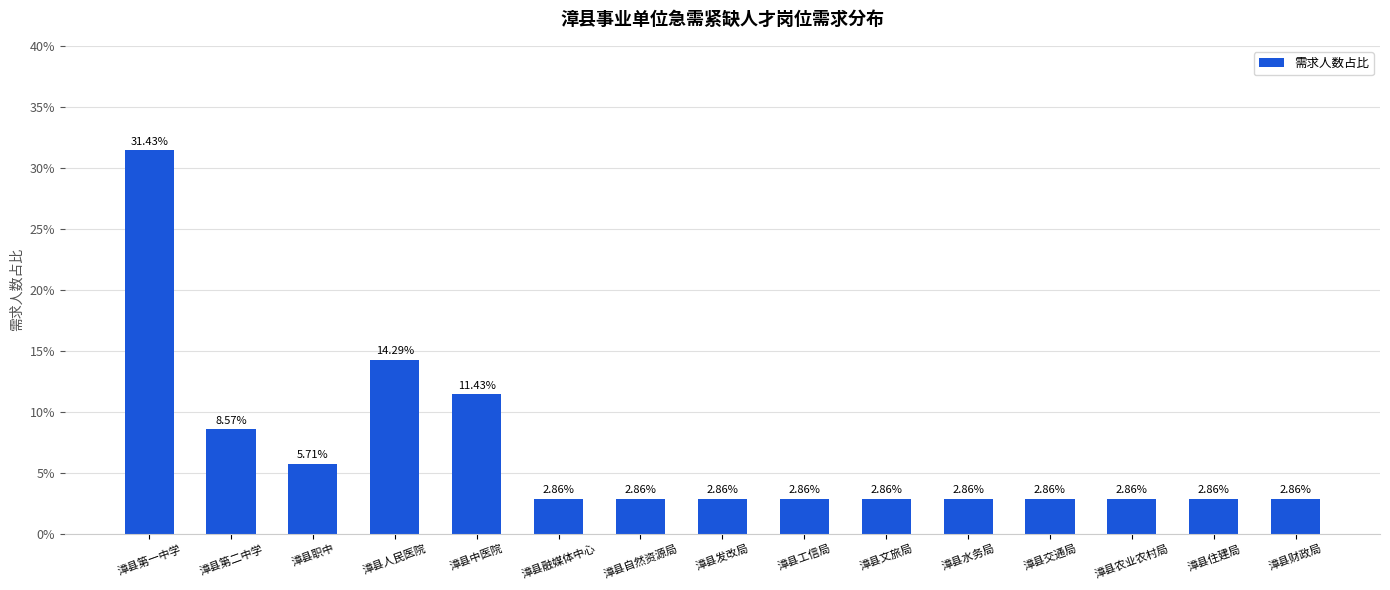

Are the bars horizontal?

No